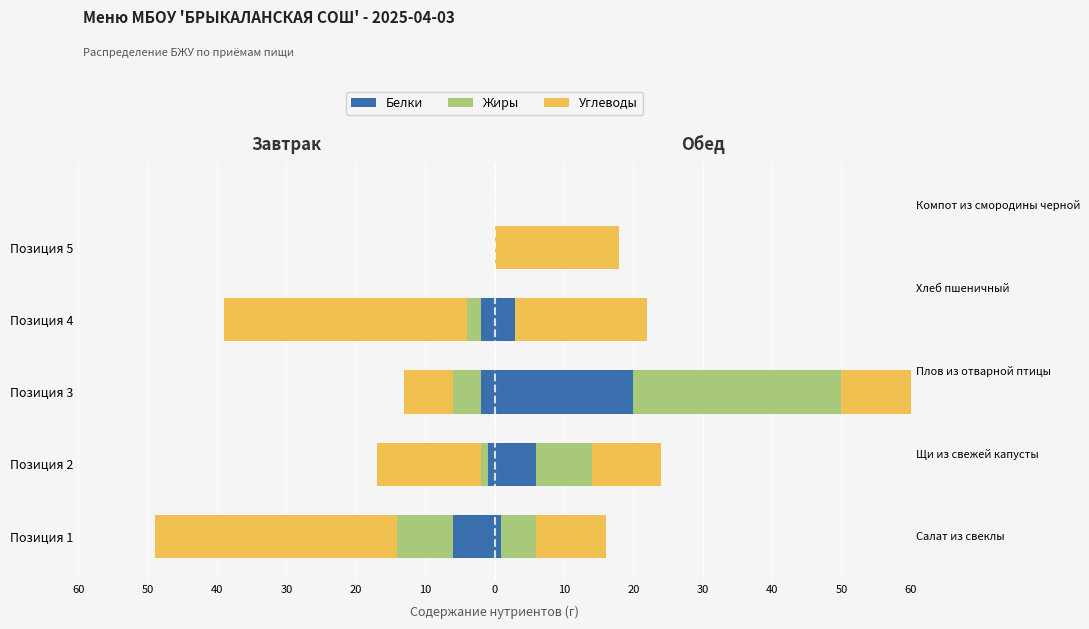

What is the spread (max minus min) of values at Позиция 2?

25